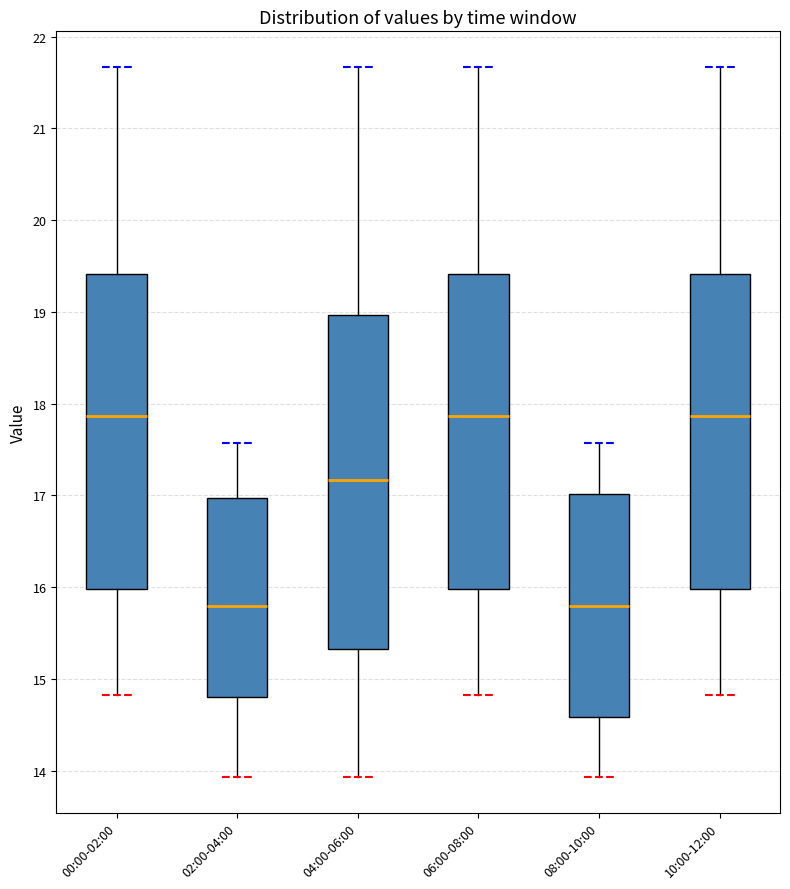

Where does the upper whisker of the box for 08:00-10:00 end on the y-axis? The values are not printed on the chart, so give them approximately, as read against the axis.

17.6